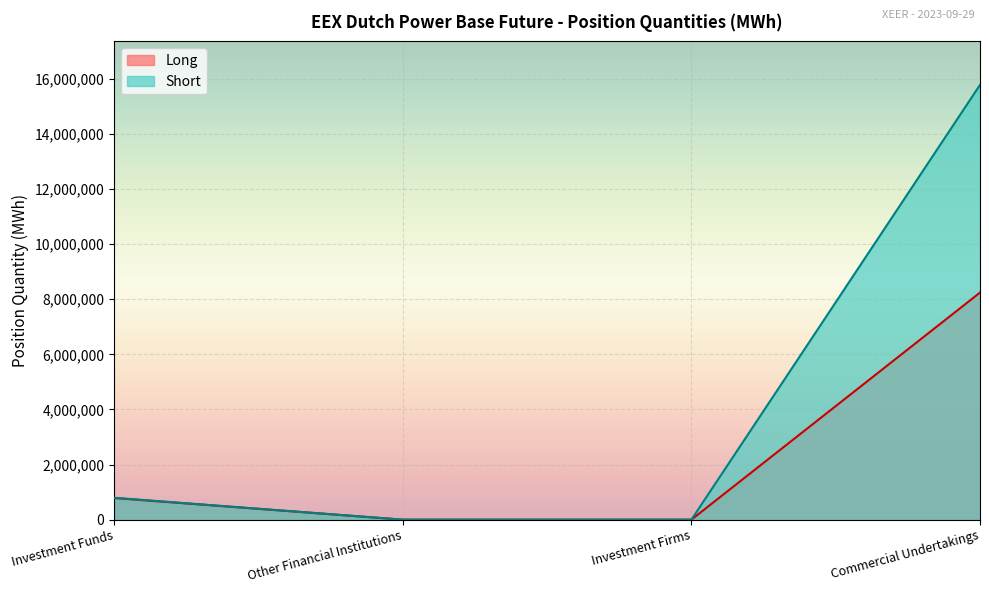

Reading left to right, what are all the values shown in this chart?

Long: Investment Funds=785395	Other Financial Institutions=0	Investment Firms=0	Commercial Undertakings=8243969
Short: Investment Funds=794290	Other Financial Institutions=0	Investment Firms=0	Commercial Undertakings=15783221